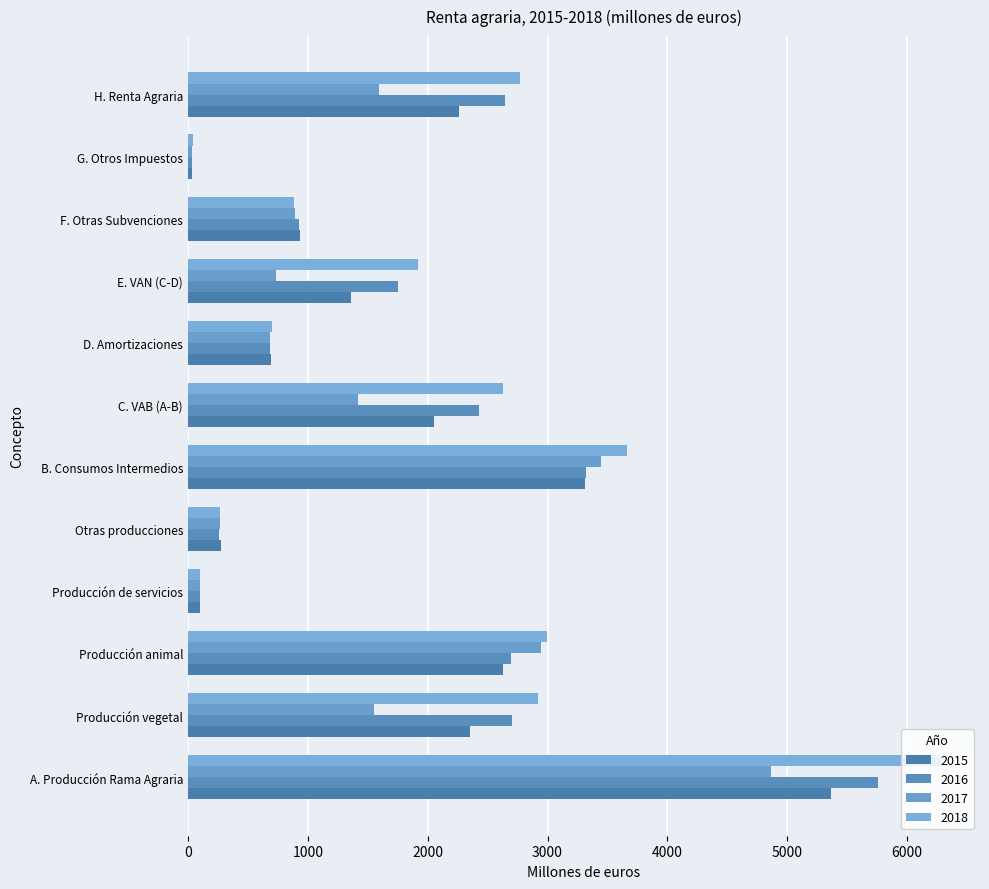

Which series changed the most between A. Producción Rama Agraria and Otras producciones?

2018